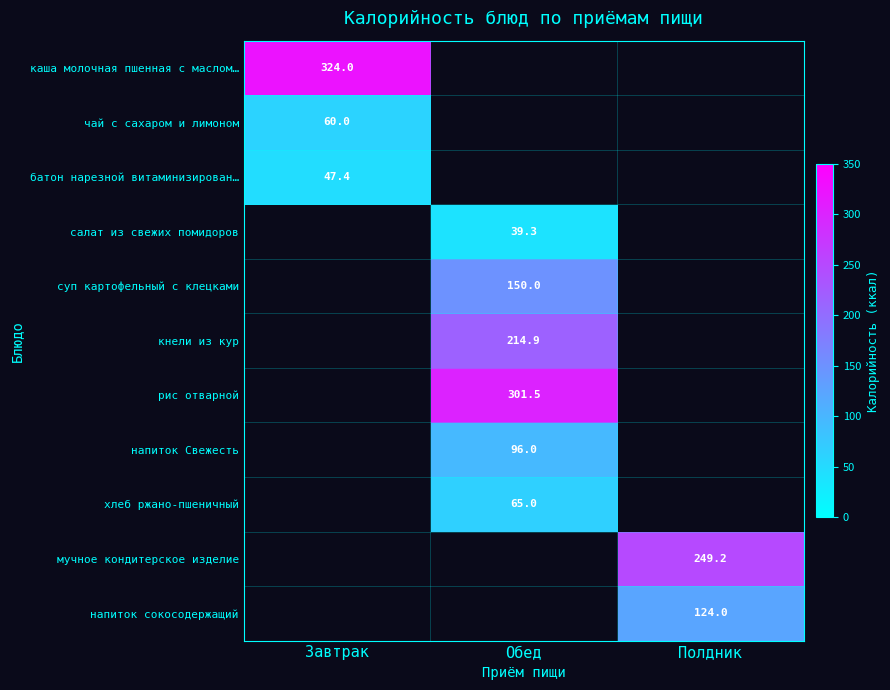

How many categories are shown in the chart?

3